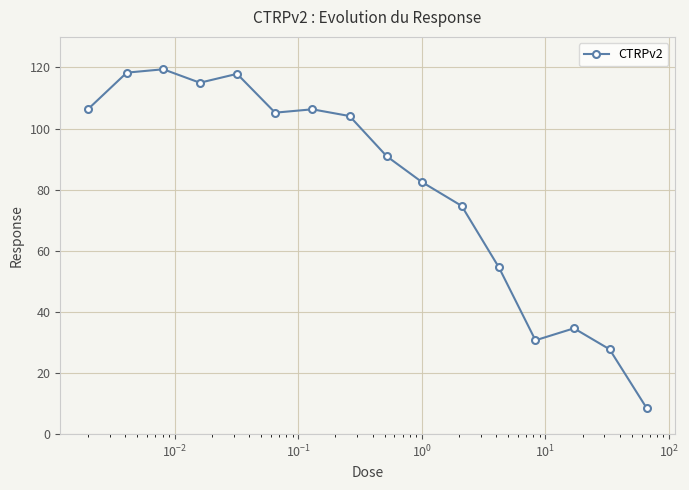

What is the value of the 12th point from the left?

54.6